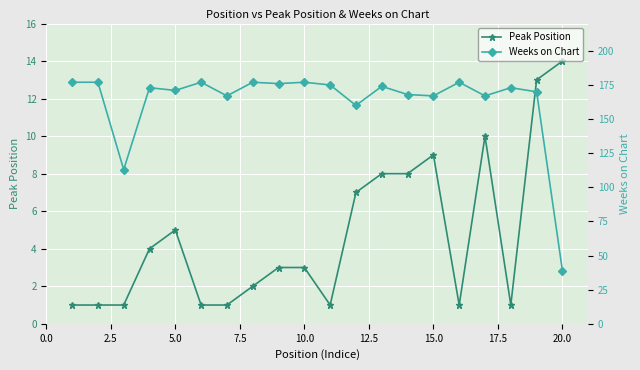

Which category has the highest value in the Peak Position series?

20.0